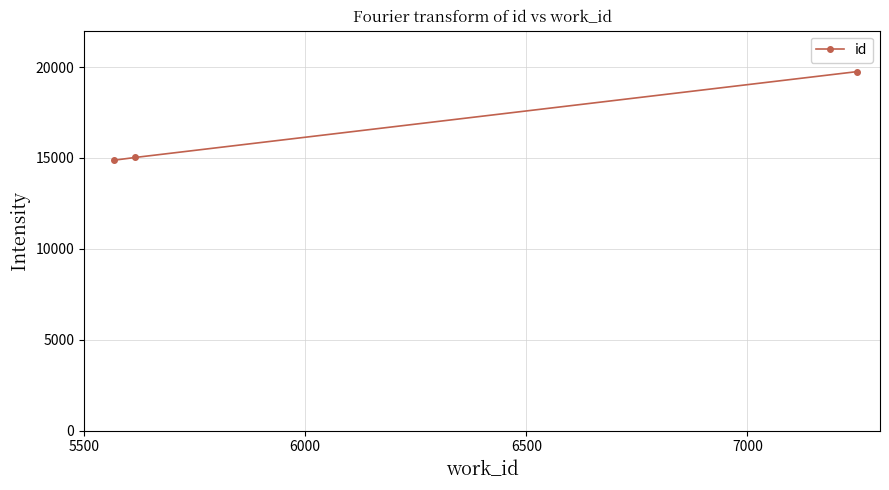

What is the minimum value shown in the chart?

14877